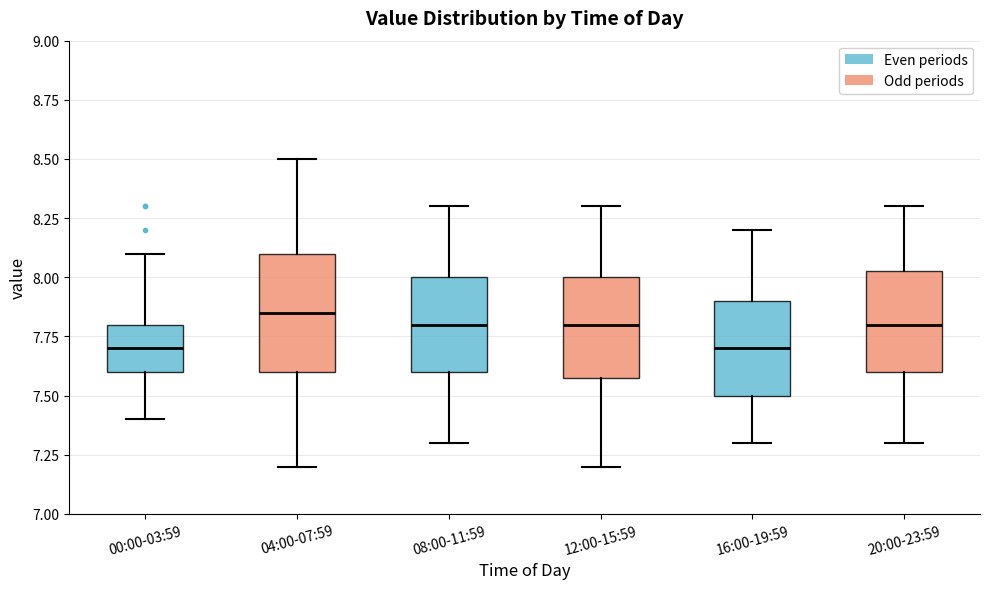

Reading left to right, read every box against the y-axis: the position of its median line, the range the box covers, and the ends of its whiskers. The values are not printed on the chart, so give them approximately, as read against the axis.

00:00-03:59: median 7.70, box 7.60 to 7.80, whiskers 7.40 to 8.10
04:00-07:59: median 7.85, box 7.60 to 8.10, whiskers 7.20 to 8.50
08:00-11:59: median 7.80, box 7.60 to 8.00, whiskers 7.30 to 8.30
12:00-15:59: median 7.80, box 7.60 to 8.00, whiskers 7.20 to 8.30
16:00-19:59: median 7.70, box 7.50 to 7.90, whiskers 7.30 to 8.20
20:00-23:59: median 7.80, box 7.60 to 8.05, whiskers 7.30 to 8.30